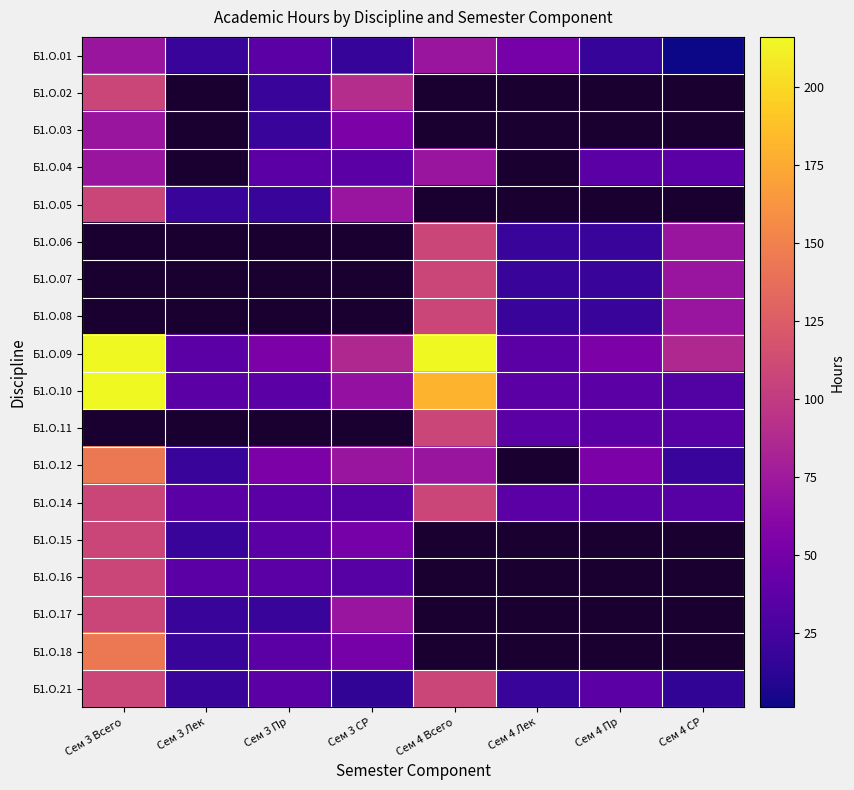

Read the Б1.О.04 value at Сем 3 СР.

36.0